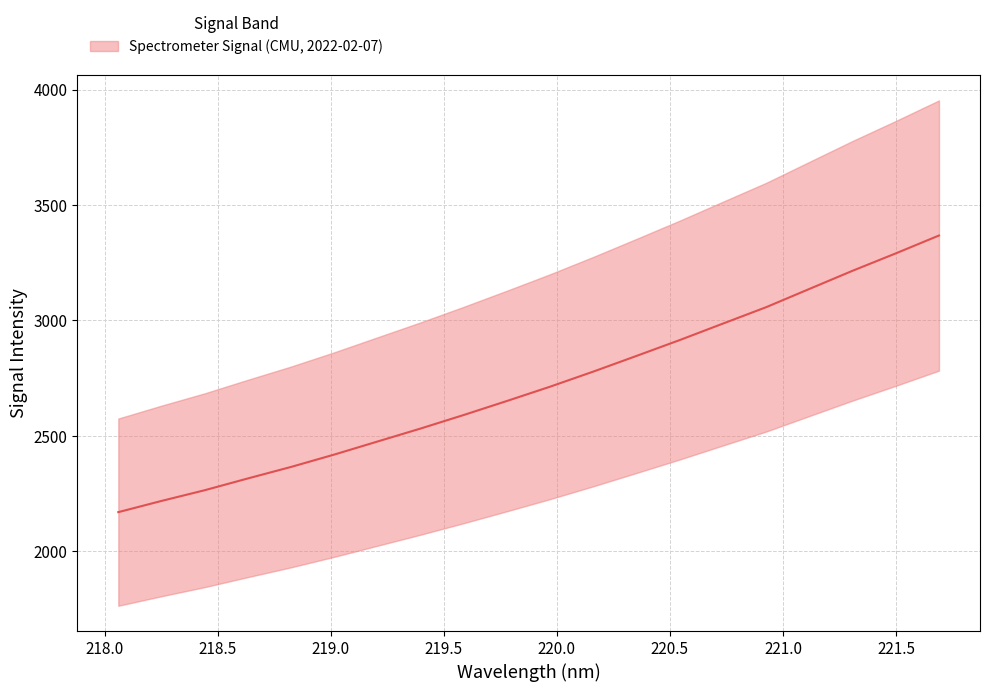

At which label is the value closest to 2768?

220.1623